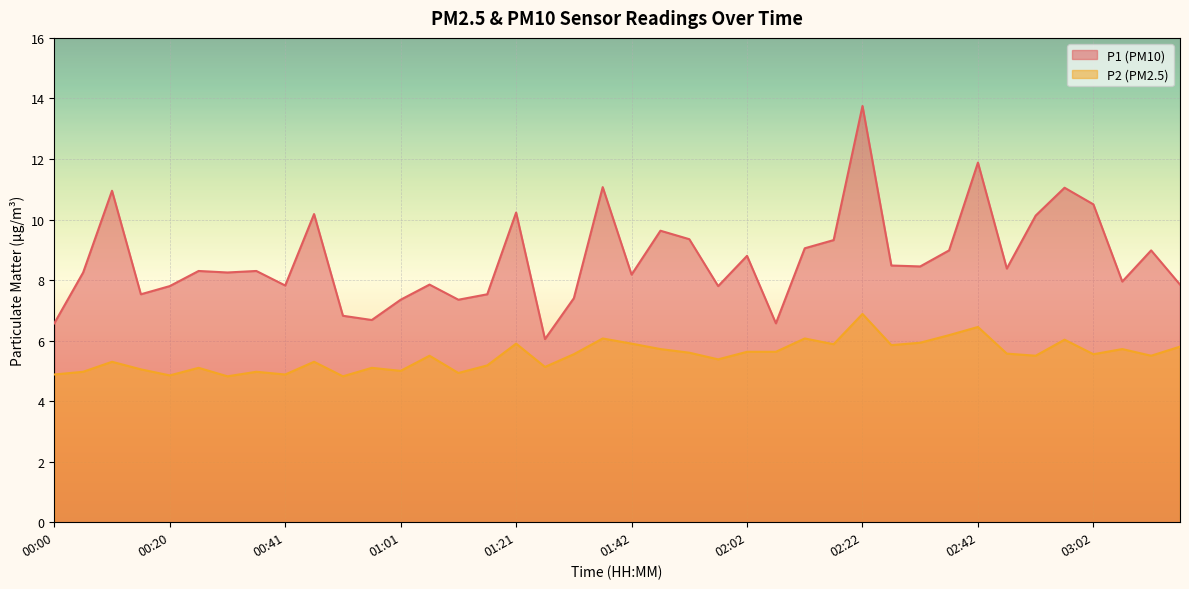

True or false: P1 and P2 cross at least once.

False